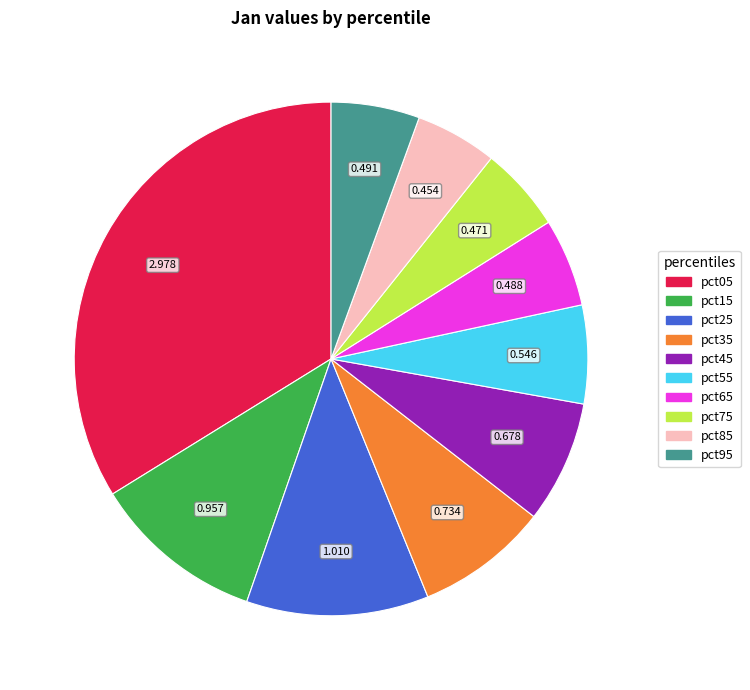

How many slices are in this pie chart?

10